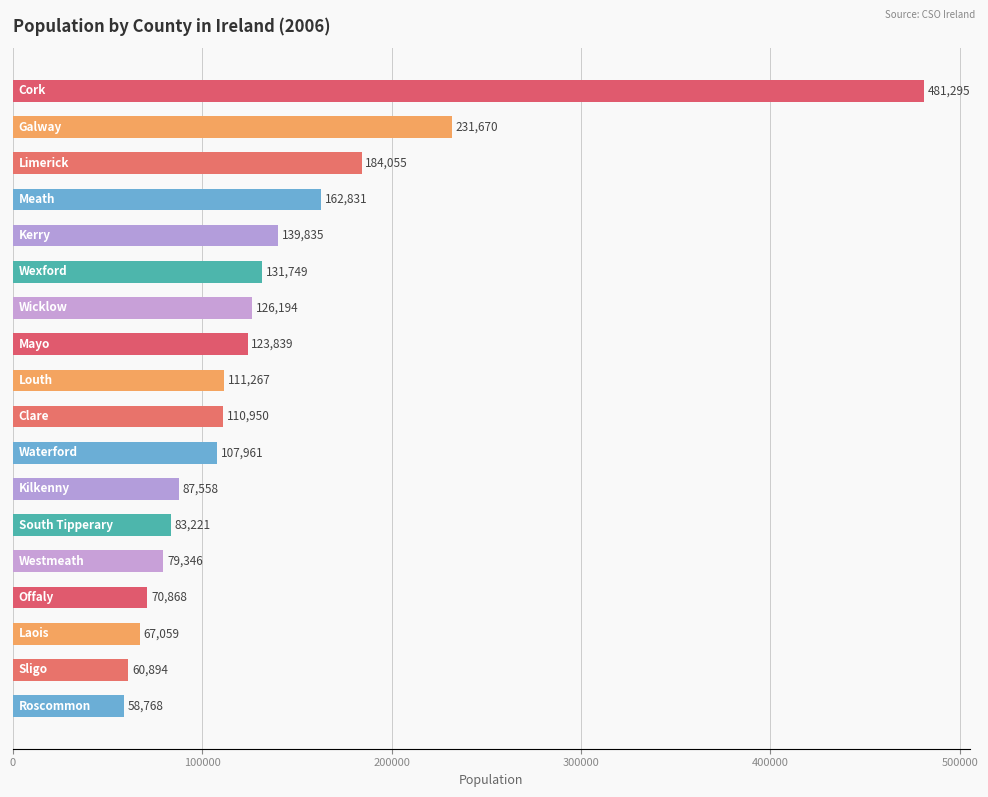

How many data points are less than 111267?

9